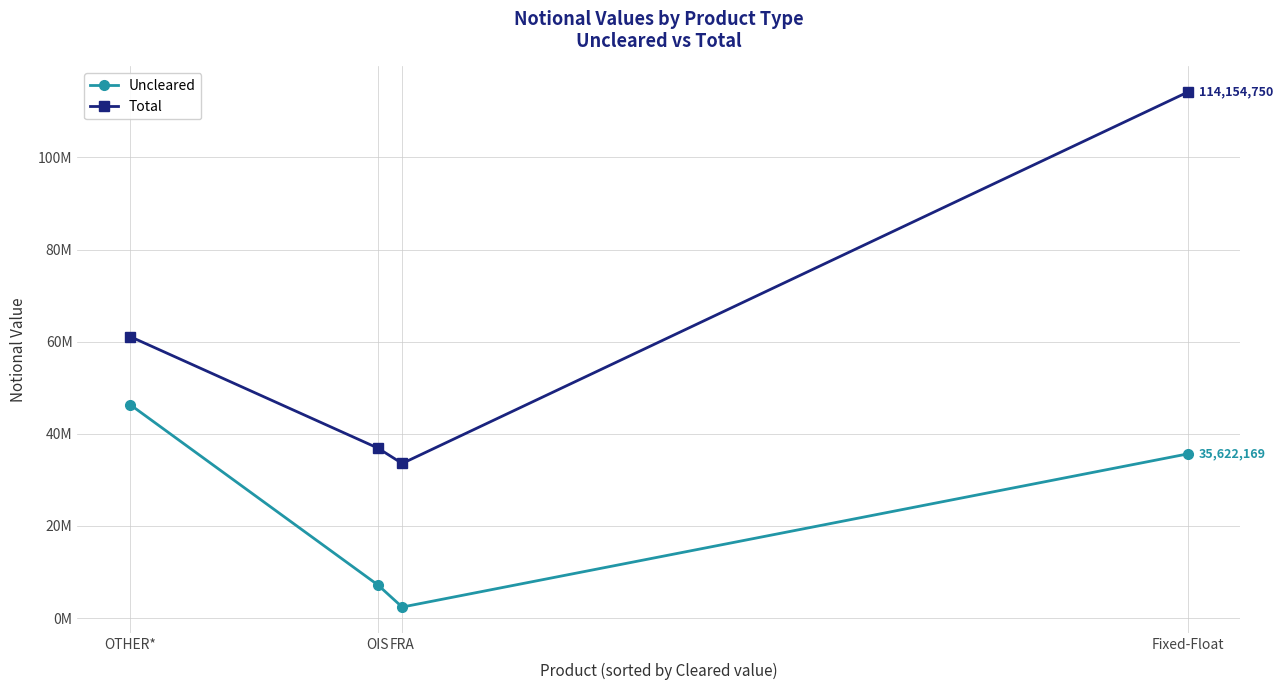

True or false: Total and Uncleared cross at least once.

False